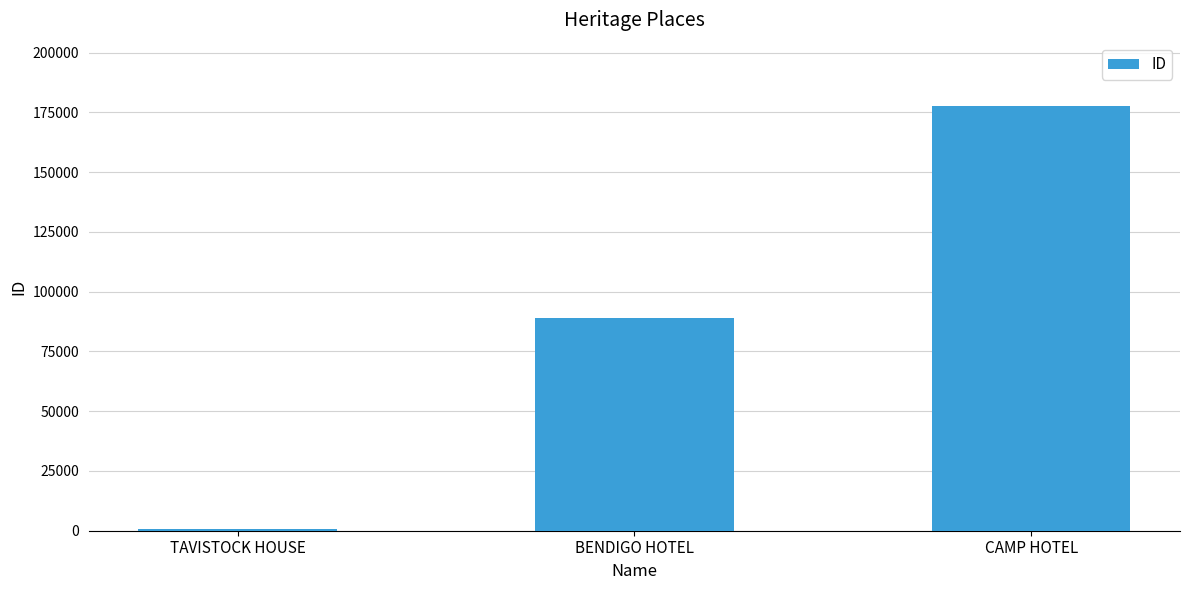

The value at CAMP HOTEL is 256842. True or false?

False